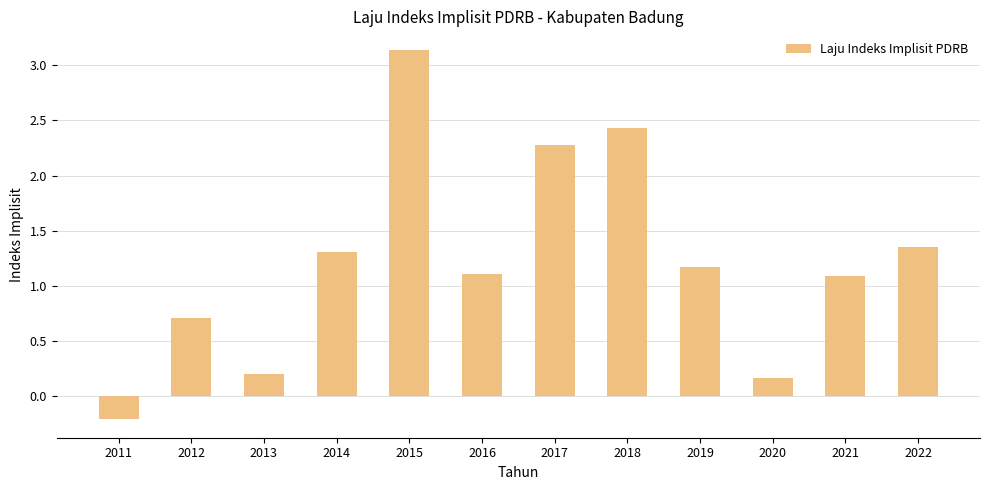

At which label does the data first exceed 1?

2014